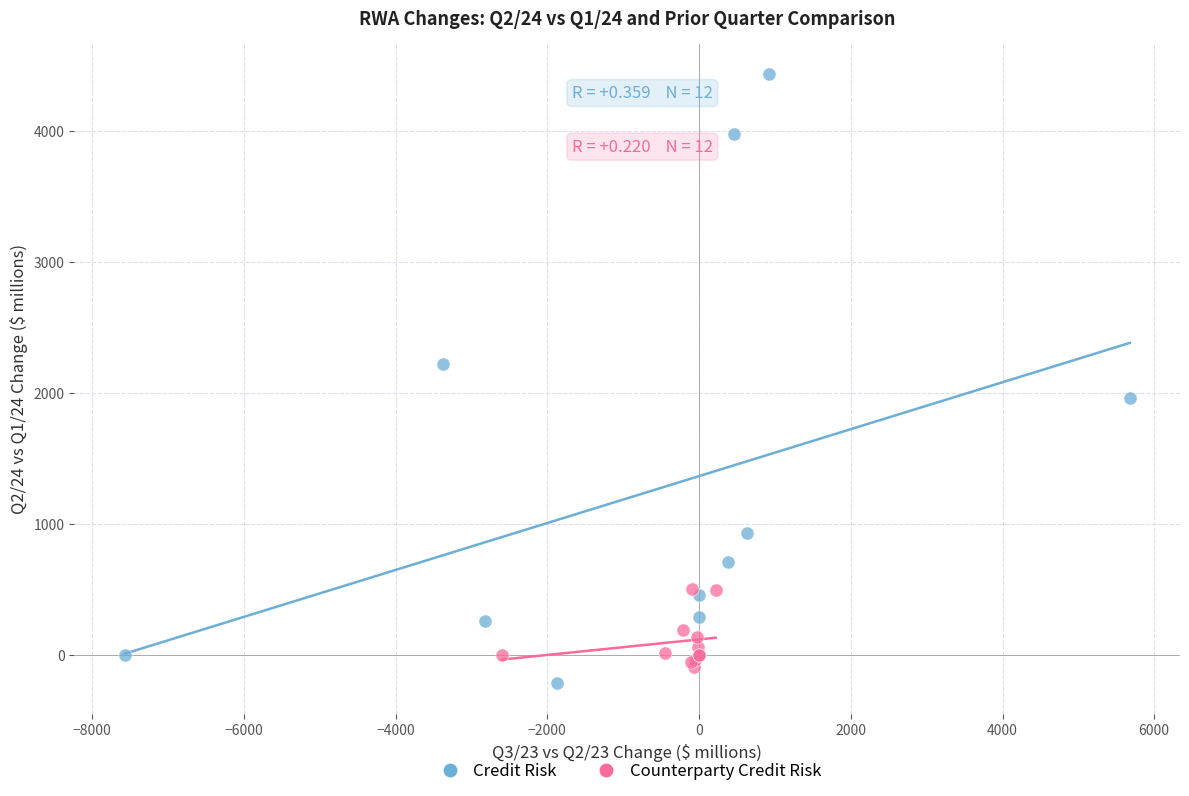

What are all the series names shown in the legend?

Credit Risk, Counterparty Credit Risk